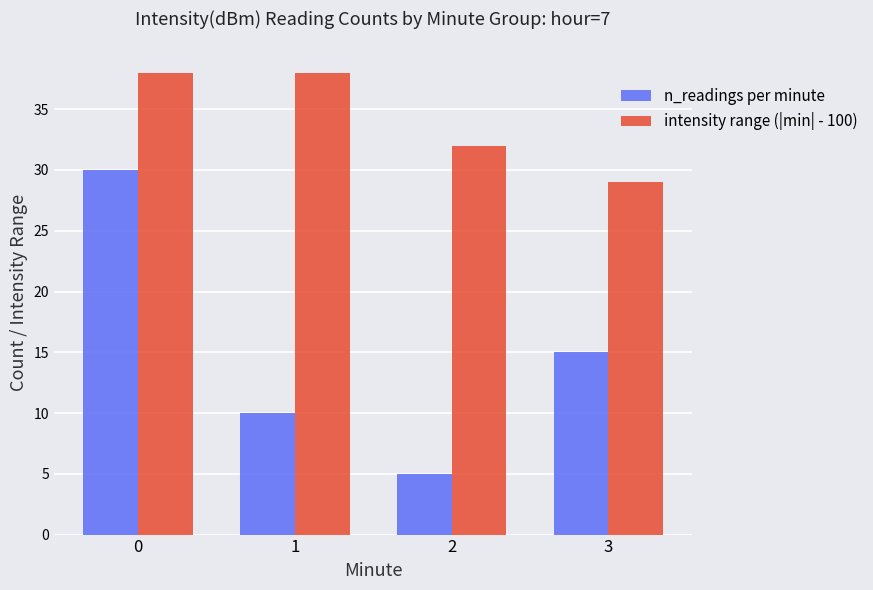

Is it true that intensity range (|min| - 100) equals 12 at 1?

False